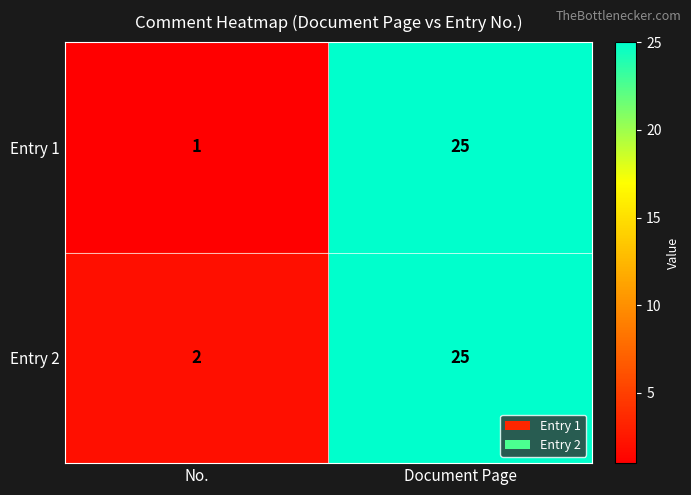

Rank the series at No. from highest to lowest value.

Entry 2, Entry 1